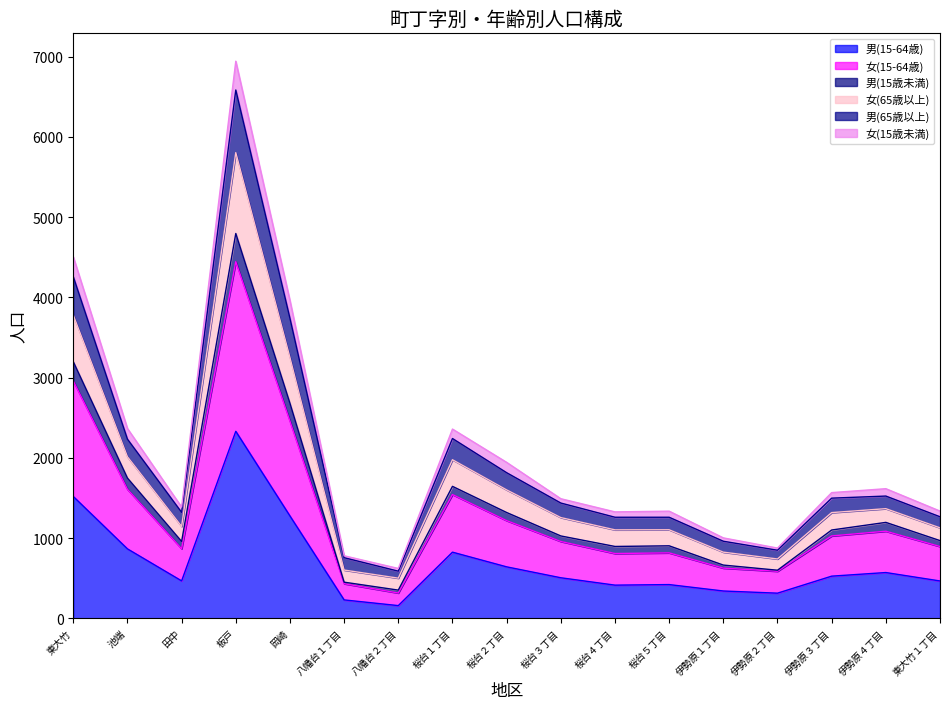

True or false: 女(15-64歳) and 男(65歳以上) cross at least once.

False